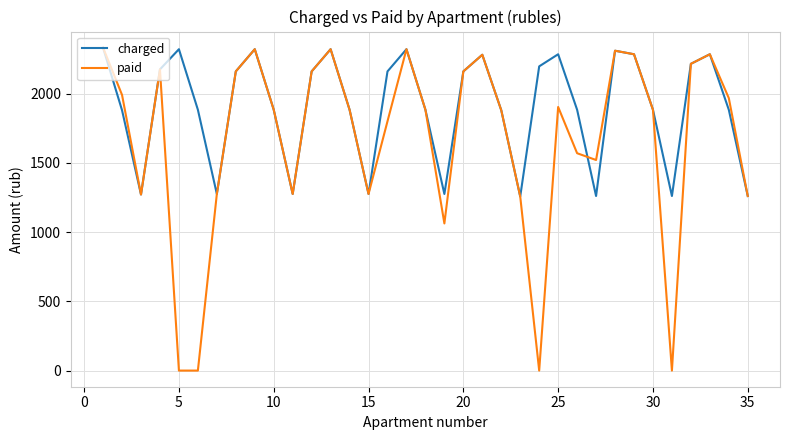

What are all the series names shown in the legend?

charged, paid